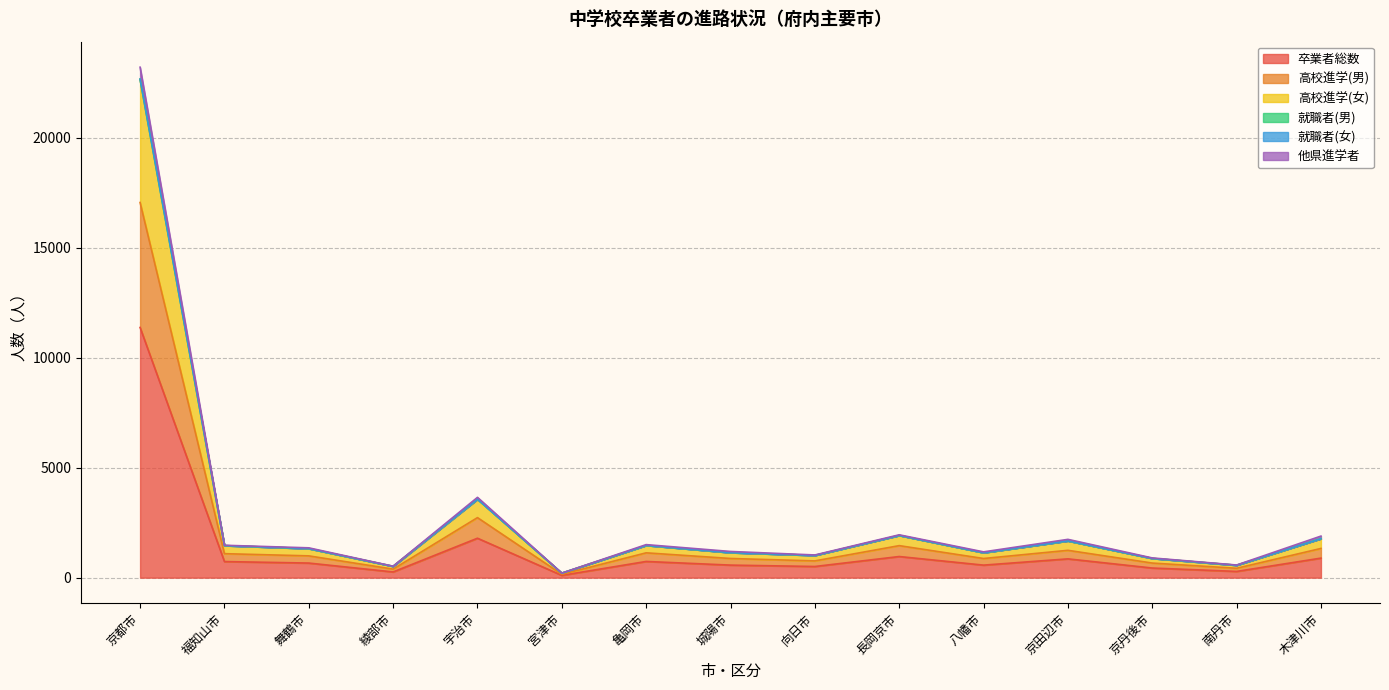

At which label does 高校進学(女) reach its minimum?

宮津市